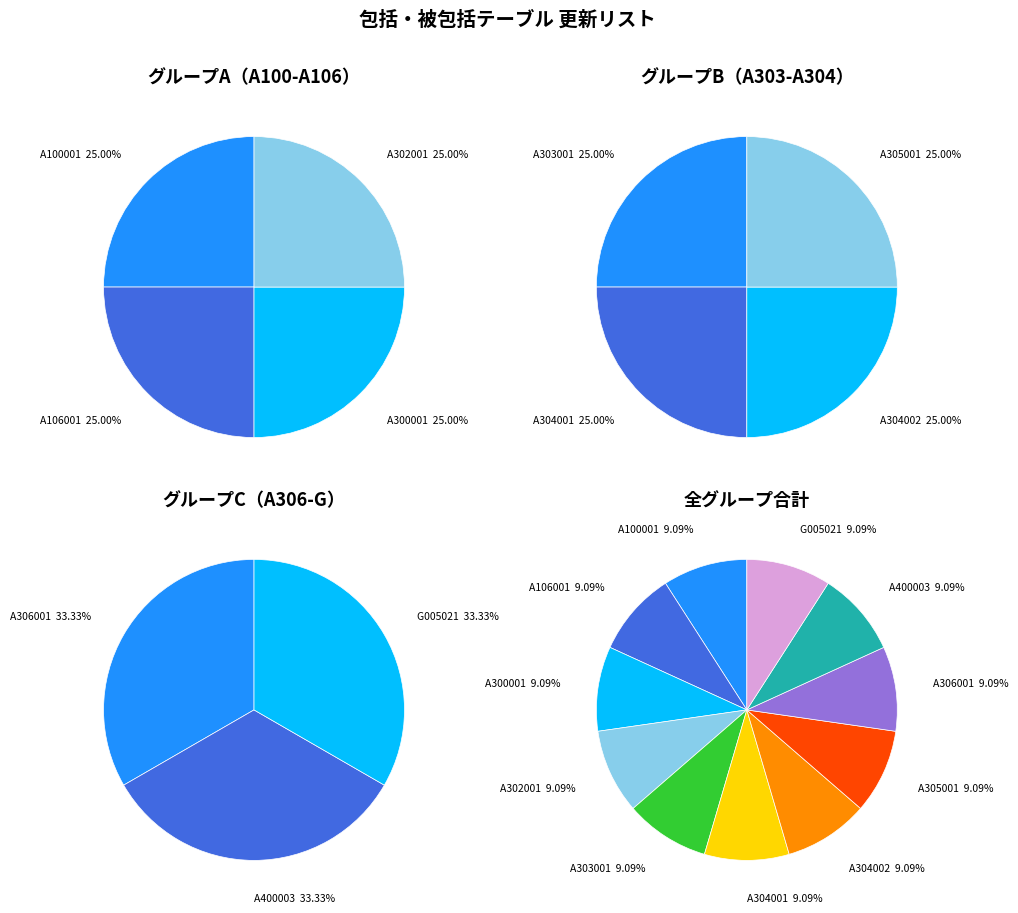

Count the number of slices in the pie.

11